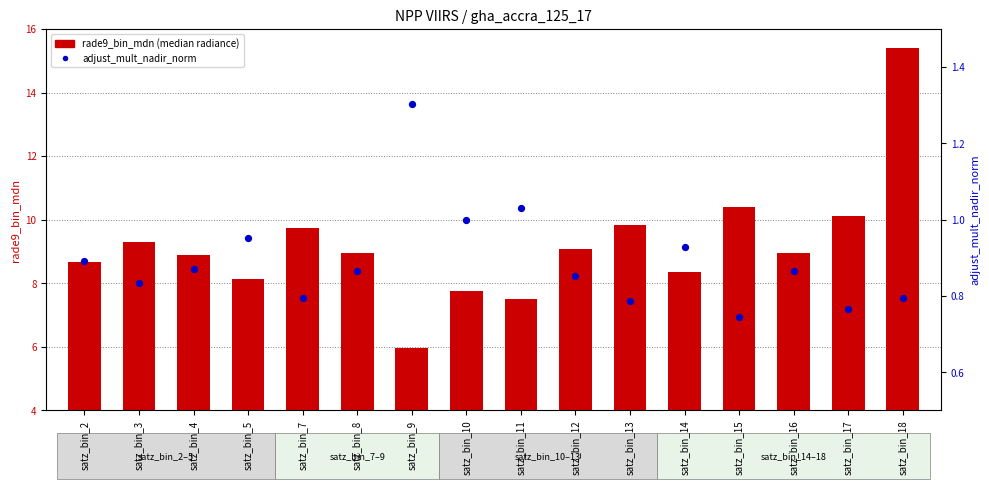

Which series has the widest spread of Y values?

rade9_bin_mdn